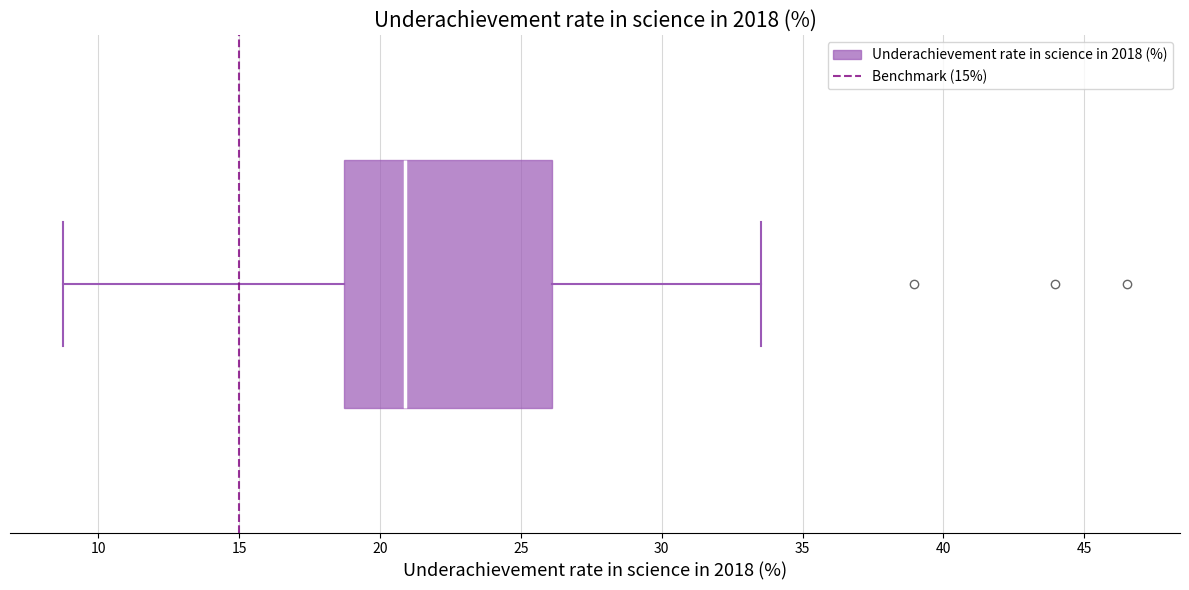

Read this box plot against the x-axis: the position of the median line, the range covered by the box, and the ends of both whiskers. The values are not printed on the chart, so give them approximately, as read against the axis.

median 21.0, box 18.5 to 26.0, whiskers 9.0 to 33.5